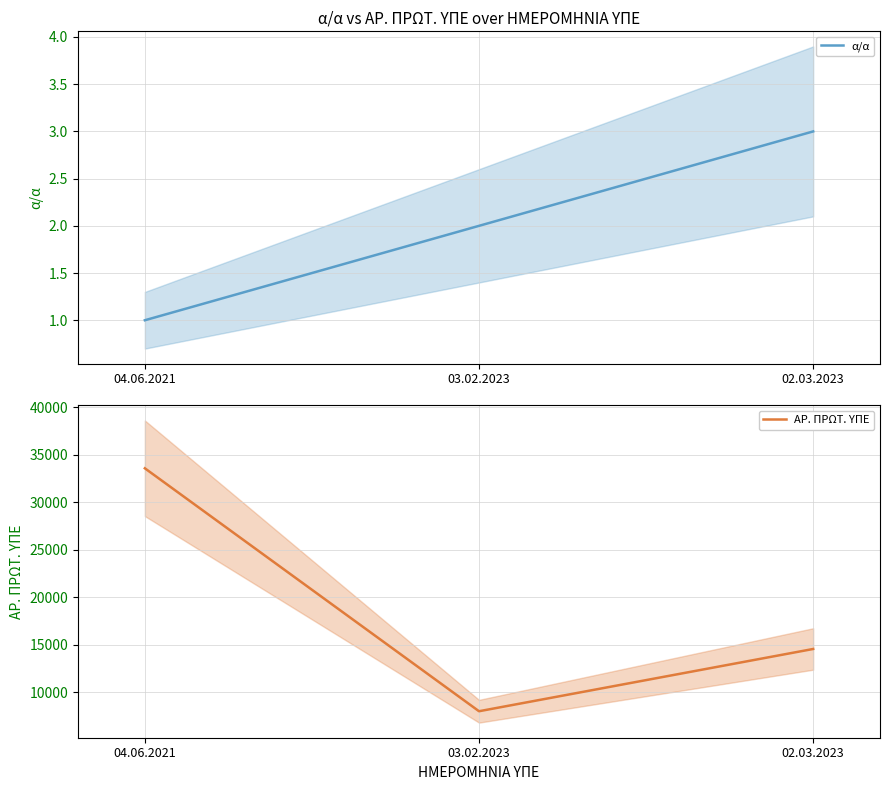

What is the difference between the highest and lowest values at 04.06.2021?

33566